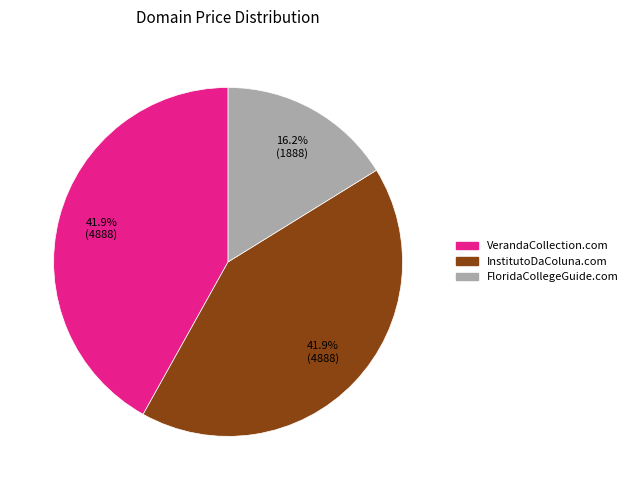

Is there a majority slice in this chart?

No